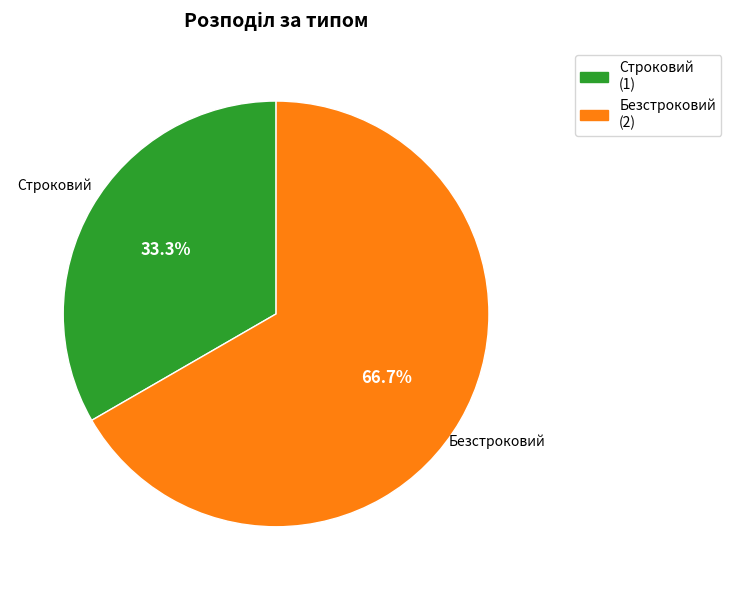

How many slices are in this pie chart?

2